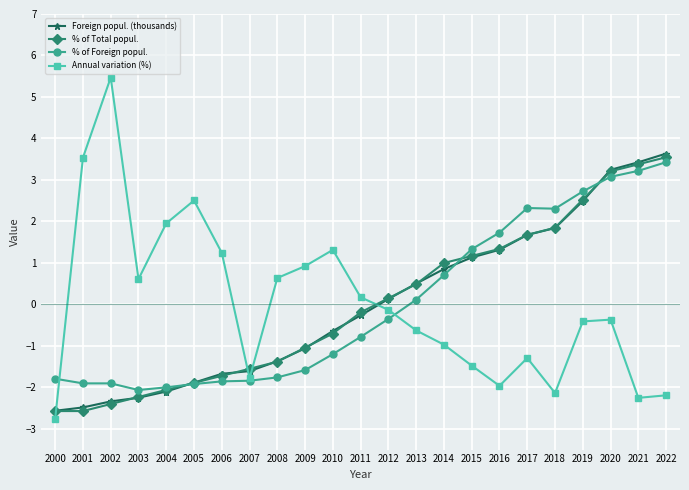

What is the greatest value displayed?

5.5